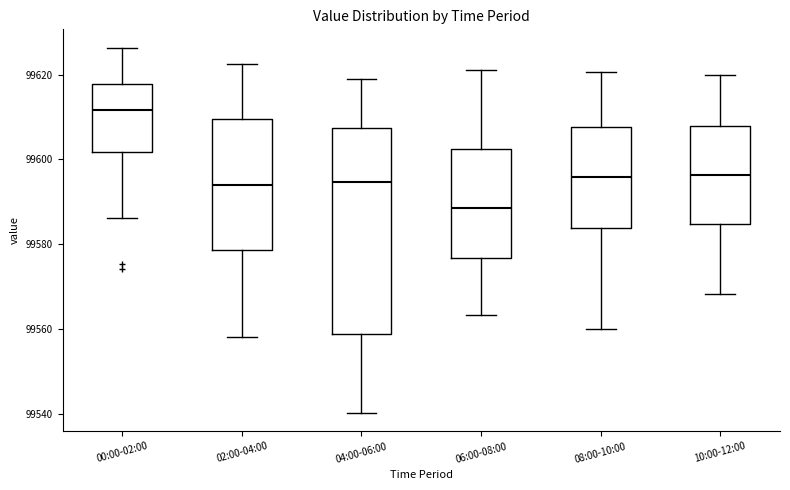

Which box is the tallest, from its lower edge to its upper edge?

04:00-06:00